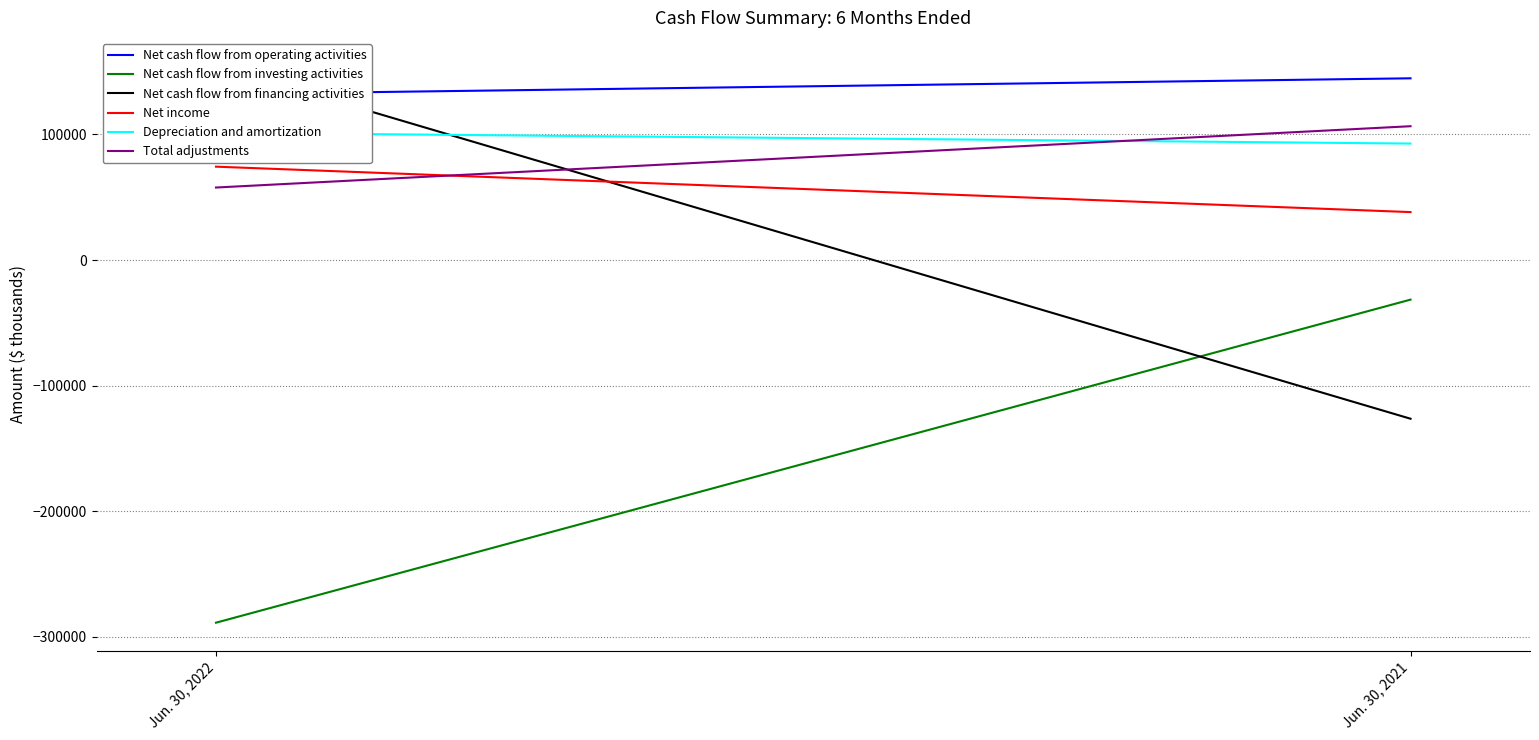

How many lines are shown in the chart?

6